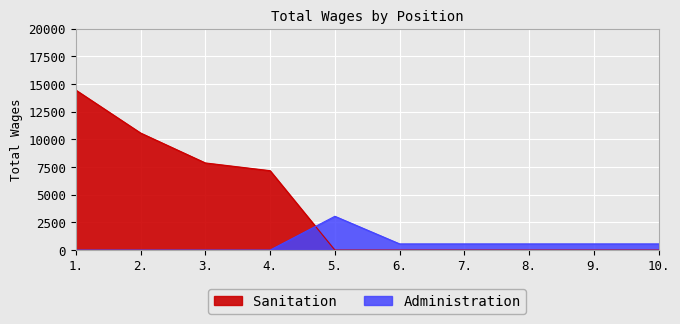

Count the number of data series in this chart.

2